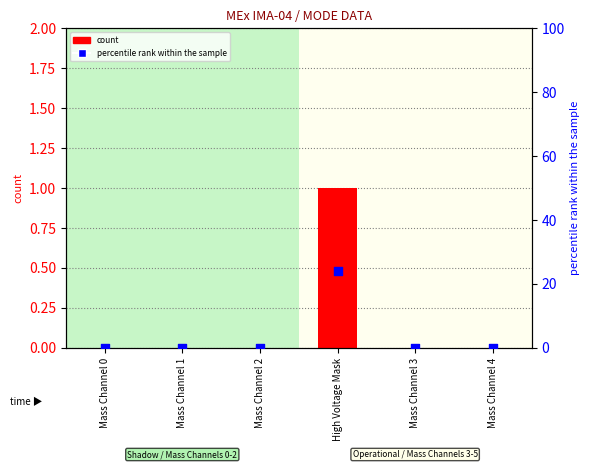

Which series contains the lowest Y value?

count